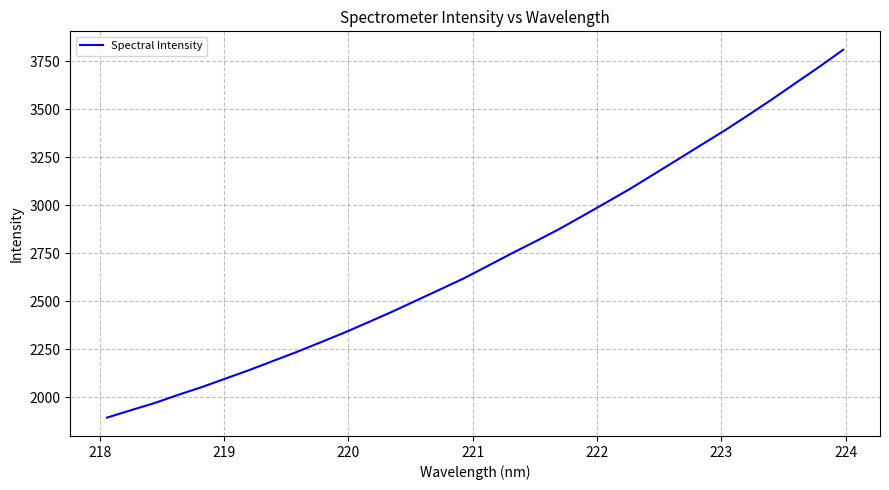

What is the greatest value displayed?

3809.0